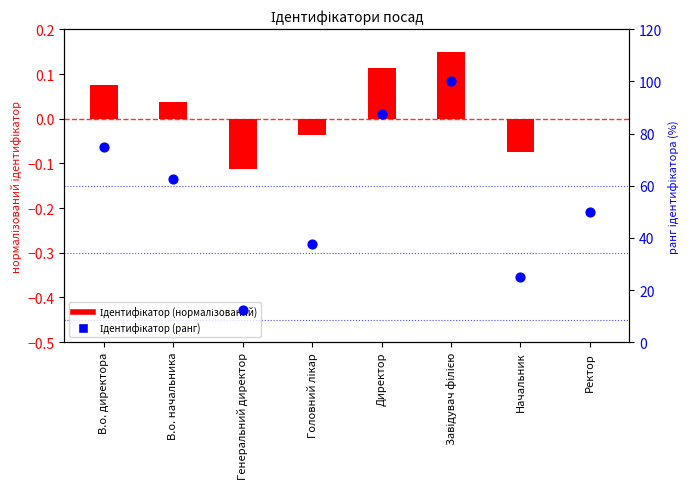

Which has a higher value, Завідувач філією or В.о. начальника?

Завідувач філією